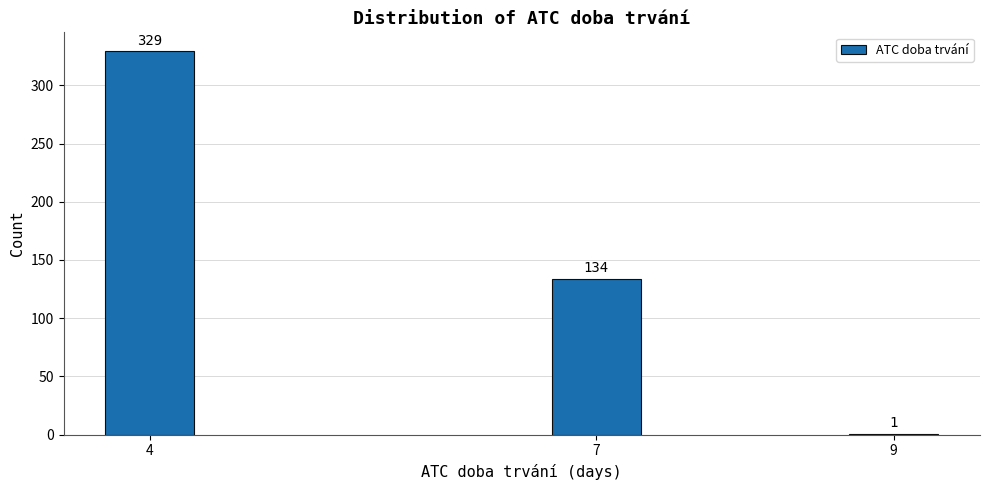

Reading right to left, list all the values displayed in this chart.

9=1	7=134	4=329